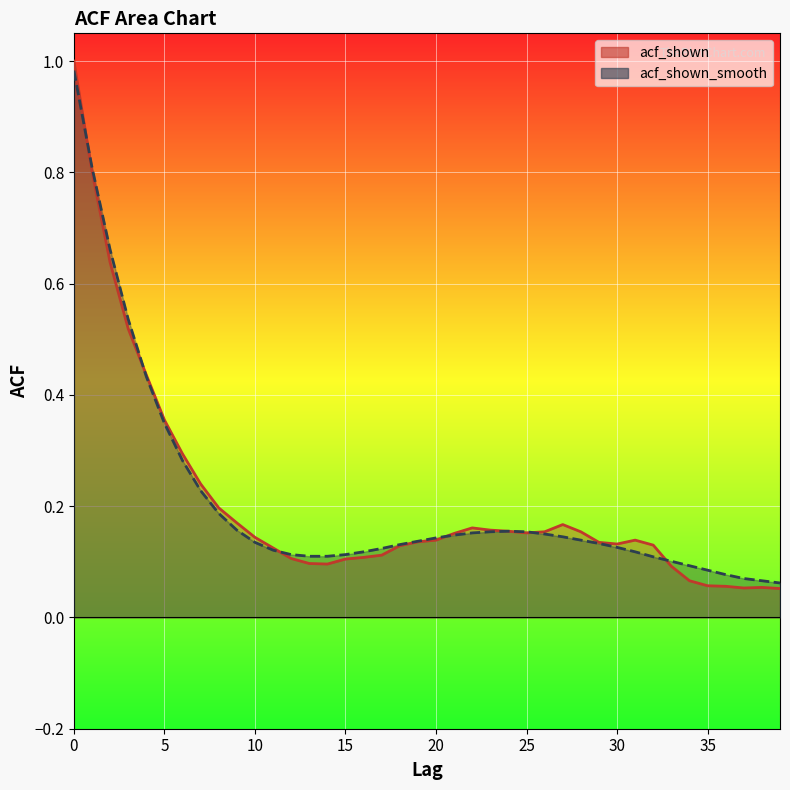

True or false: acf_shown_smooth has a value of 0.2 at 10.

False